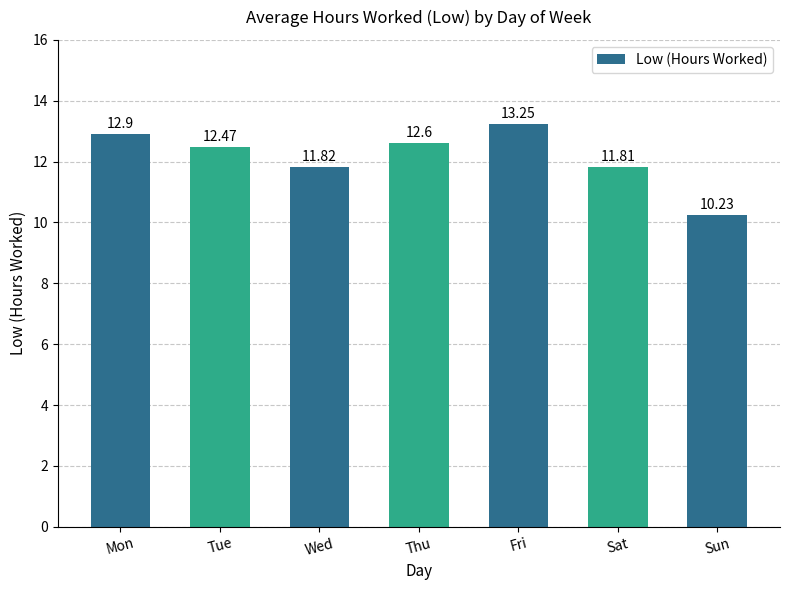

What is the ratio of the value at Sat to the value at Wed?

1.0